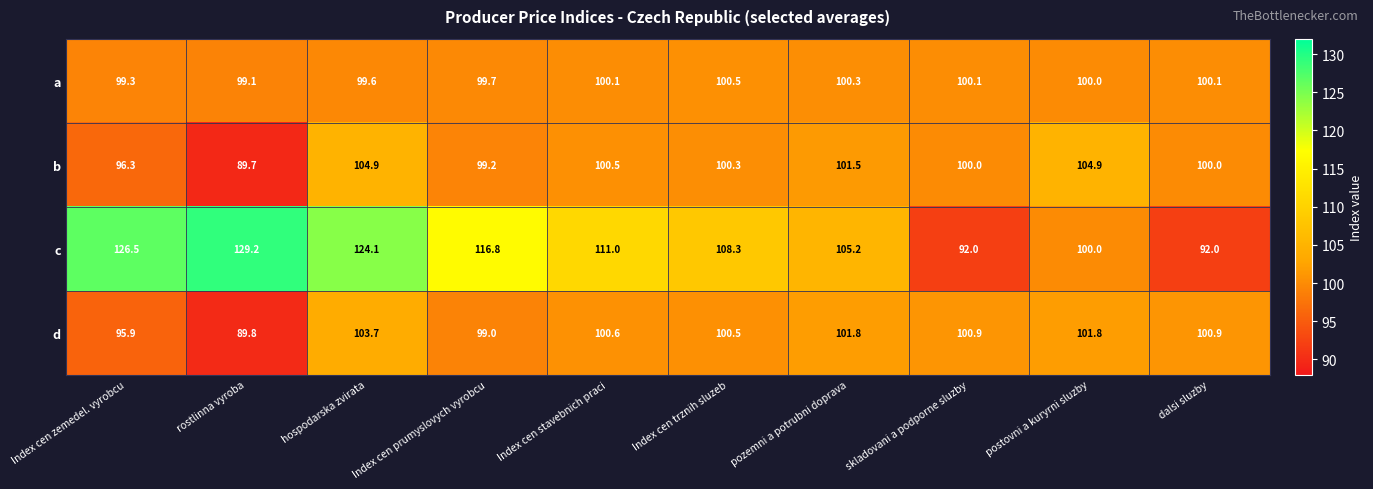

Rank the series by their maximum value, from lowest to highest.

a, d, b, c